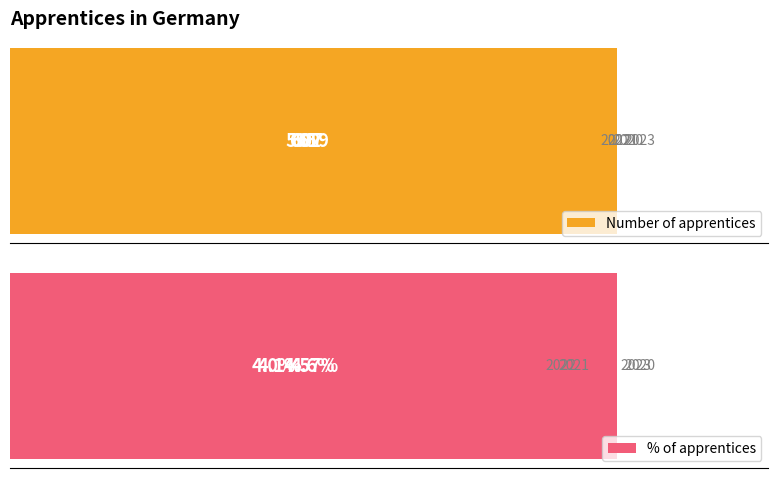

What is the difference between the maximum and minimum values in the Number of apprentices series?

24.0